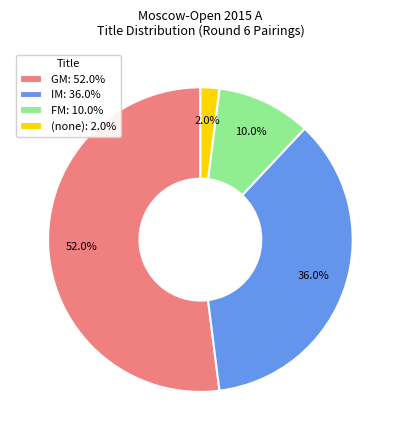

Which category has the biggest portion of the pie?

GM: 52.0%